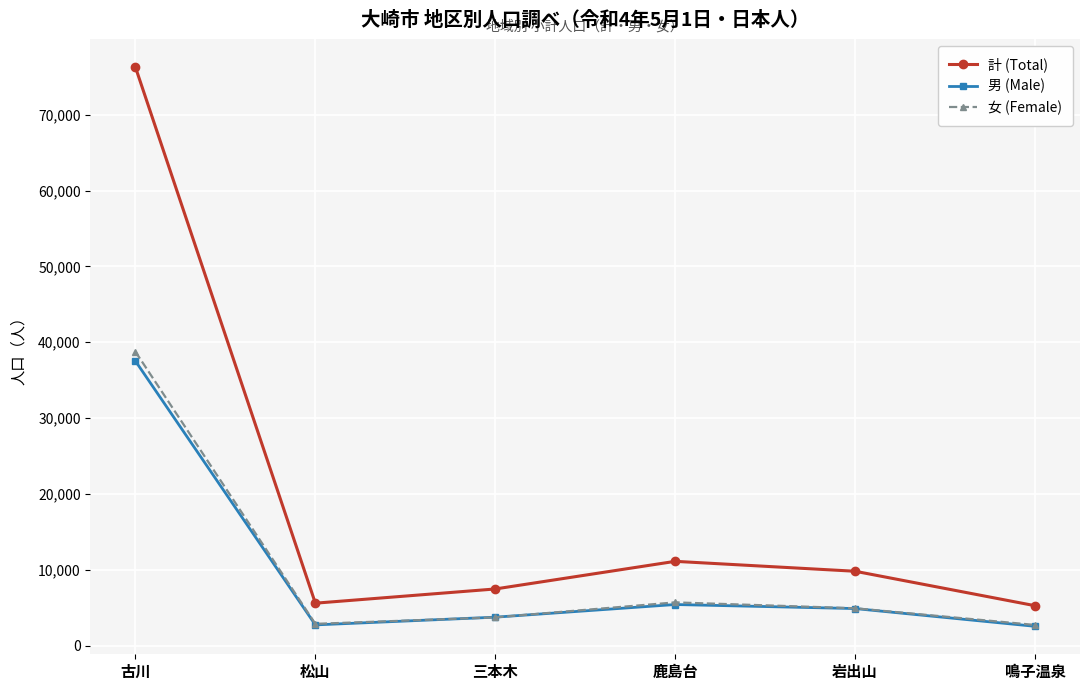

What is the label of the 1st point from the left?

古川